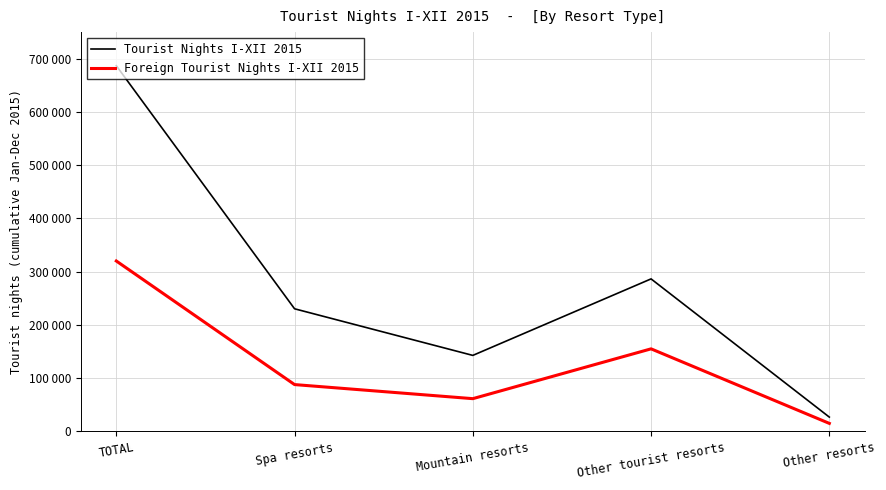

What is the label of the 5th point from the left?

Other resorts